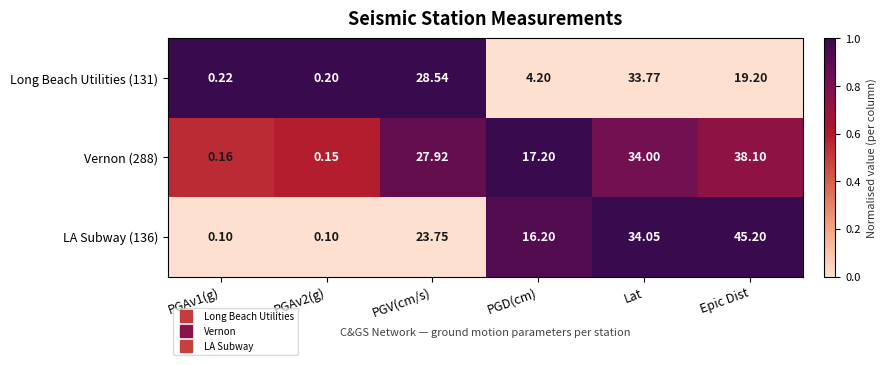

At which category is the sum across all series the highest?

Epic Dist